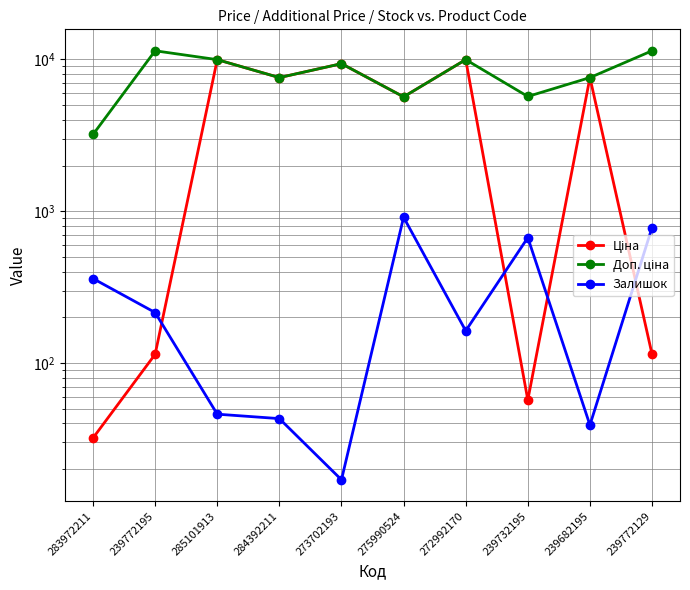

What is the difference between the maximum and minimum values in the Ціна series?

9942.9